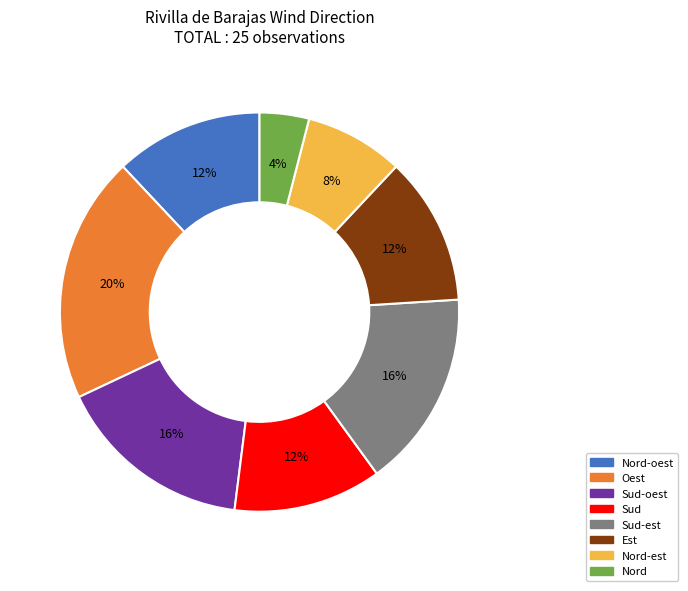

To the nearest percent, what is the average slice percentage?

12%